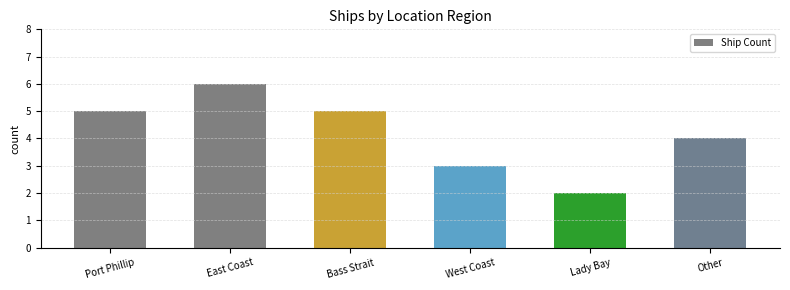

The value at Other is 7. True or false?

False